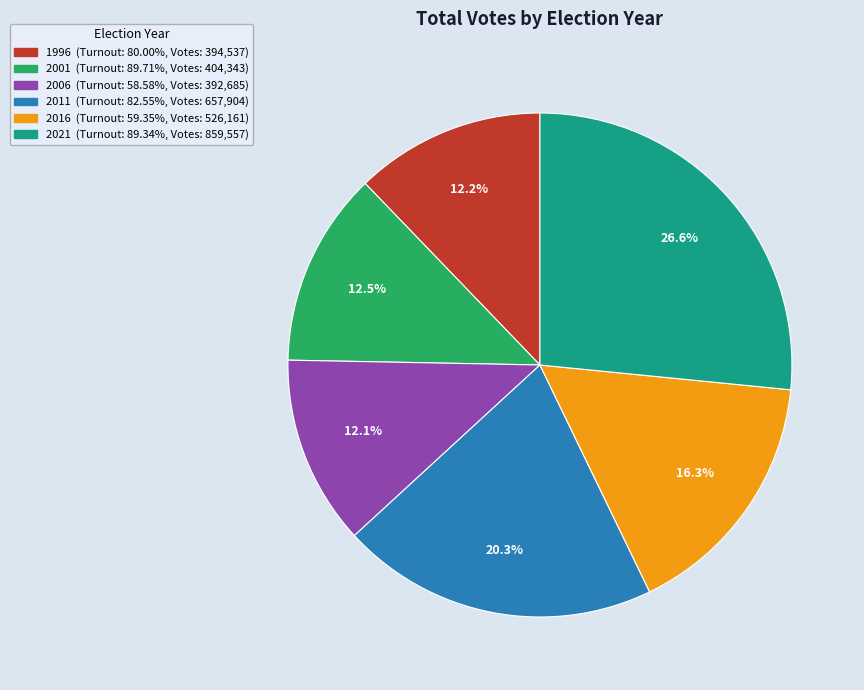

Do 1996 and 2016 together represent more than half of the pie?

No